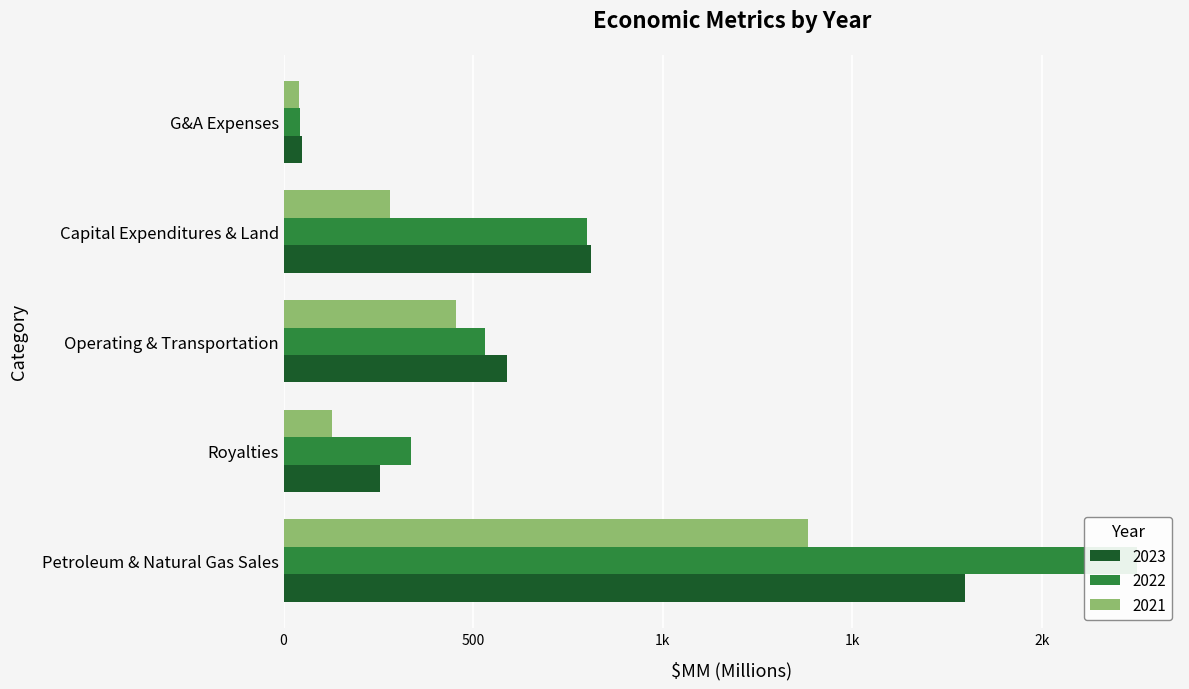

Which label corresponds to the largest value in the chart?

Petroleum & Natural Gas Sales